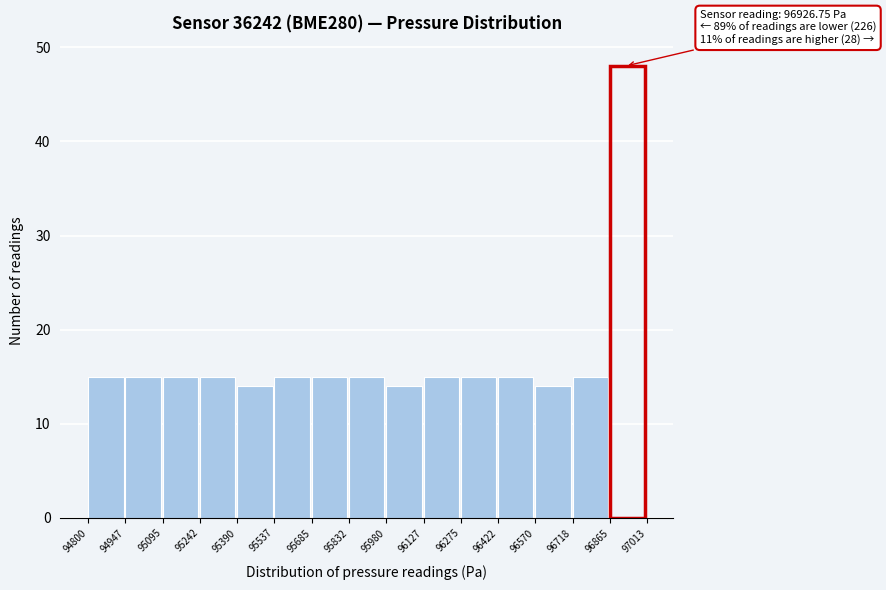

Which range on the x-axis has the tallest bar?

96865 to 97013